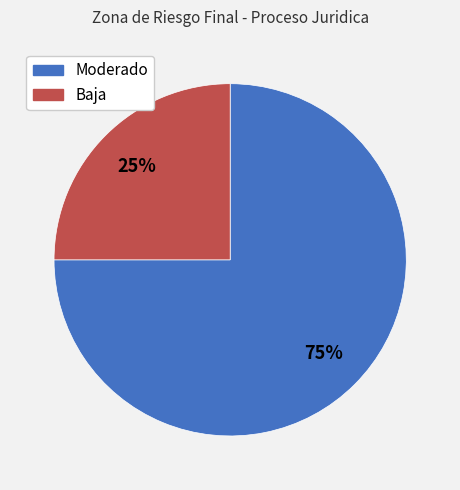

How many slices are in this pie chart?

2